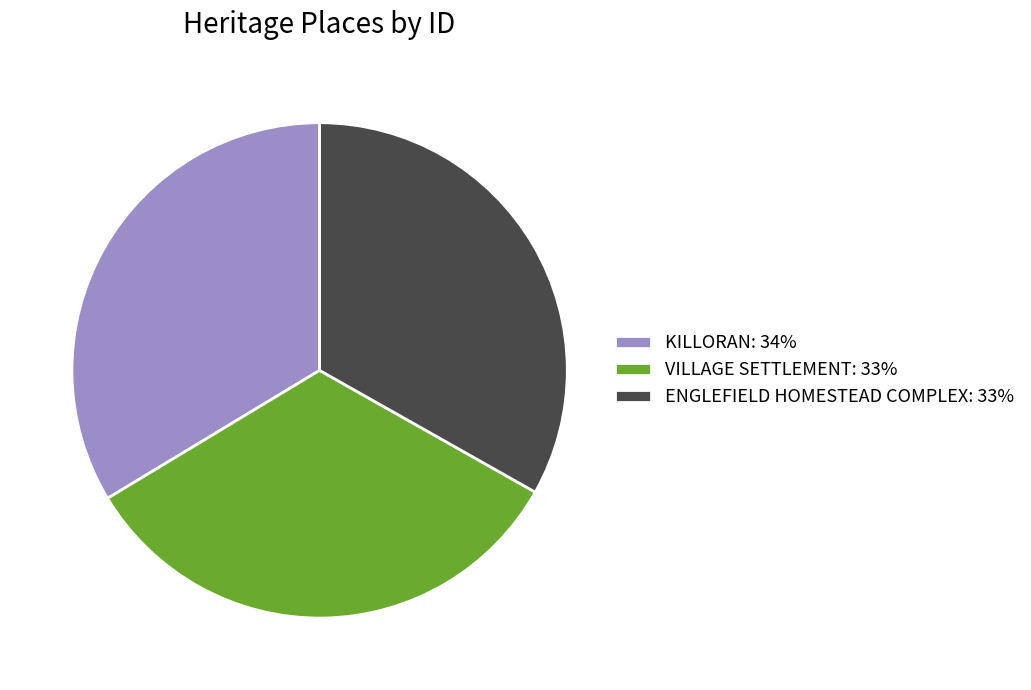

True or false: VILLAGE SETTLEMENT accounts for 43% of the total.

False